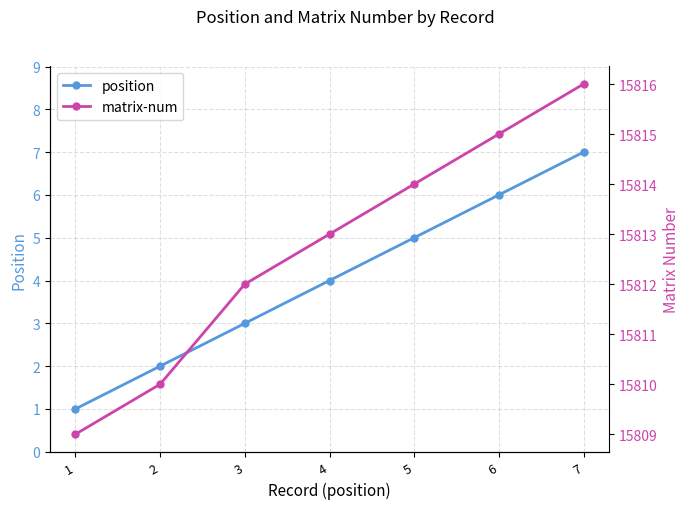

What is the minimum value for matrix-num?

15809